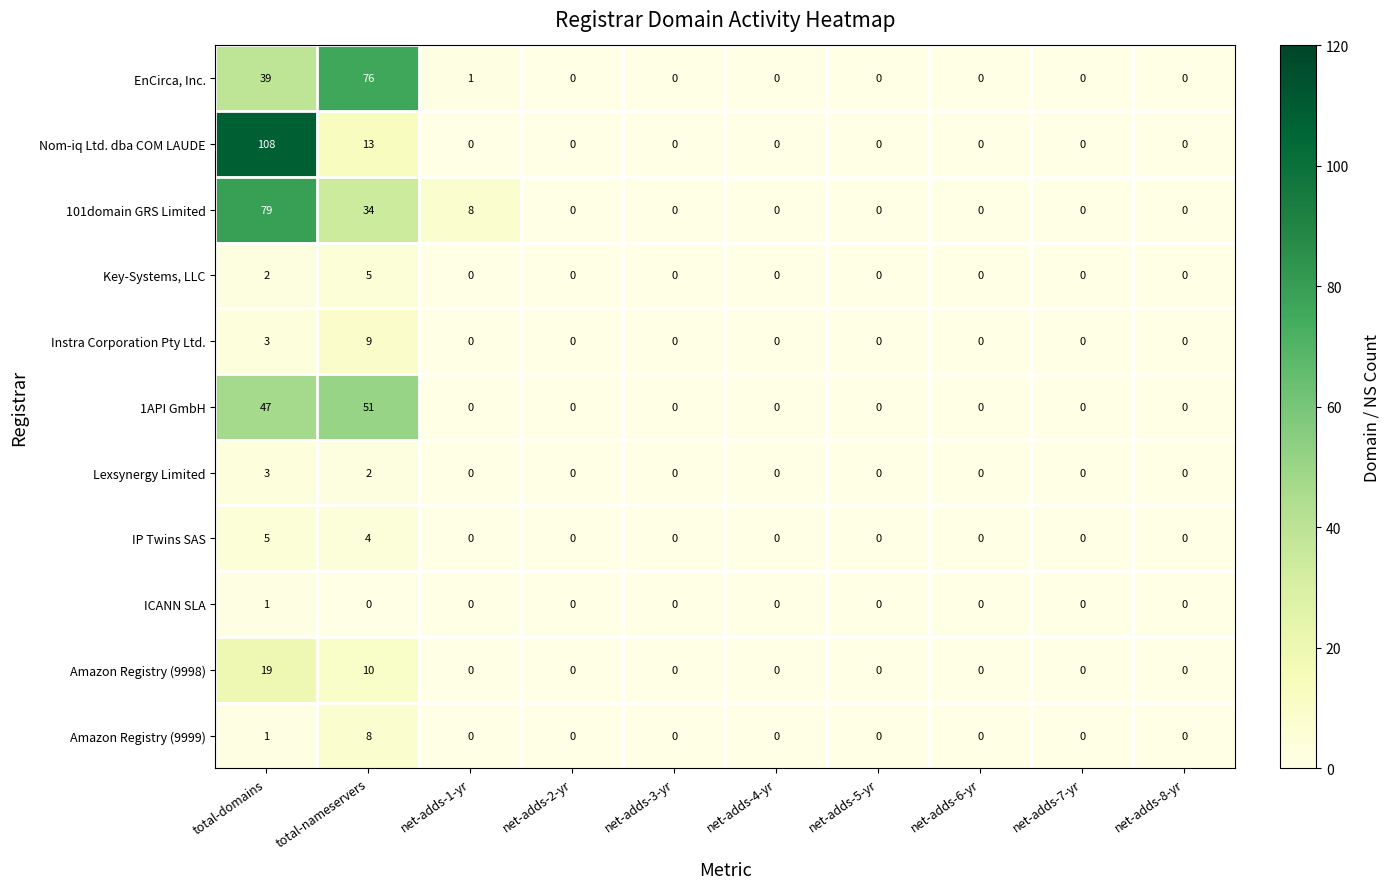

What is the greatest value displayed?

108